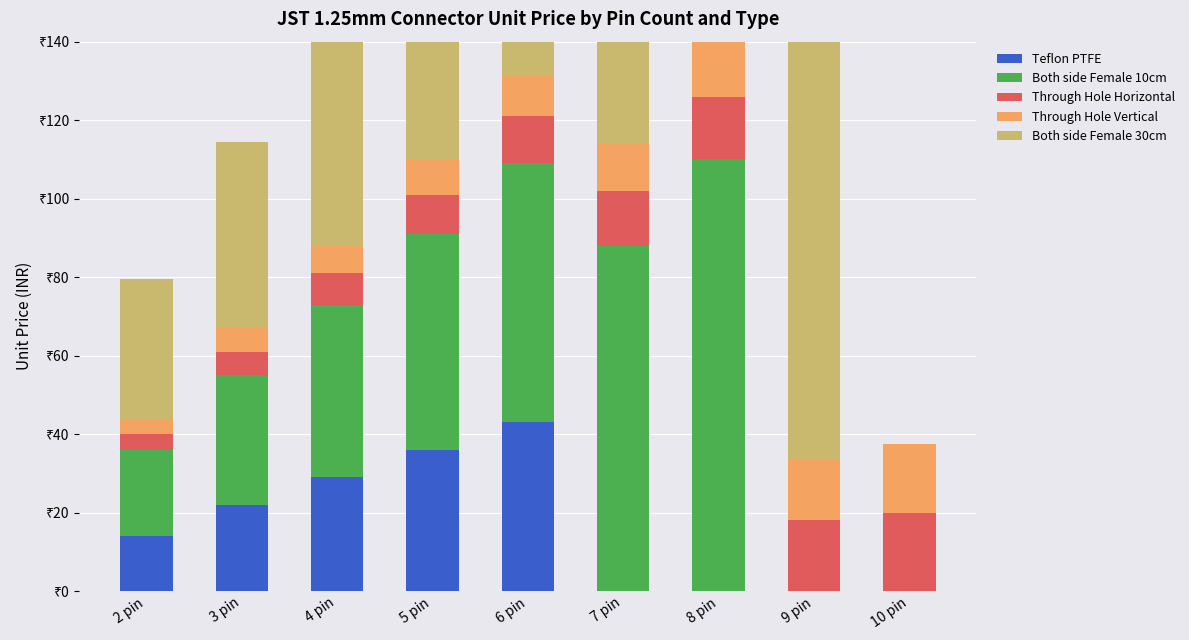

What is the difference between the Both side Female 10cm values at 8 pin and 9 pin?

110.0